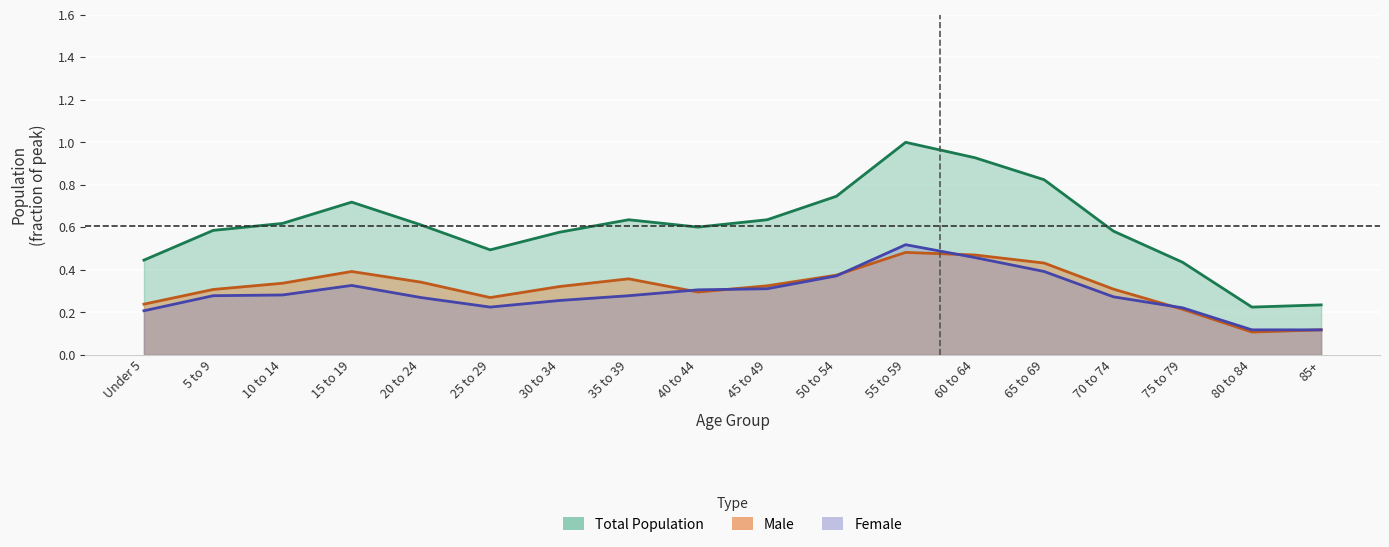

At which label does Female reach its minimum?

80 to 84